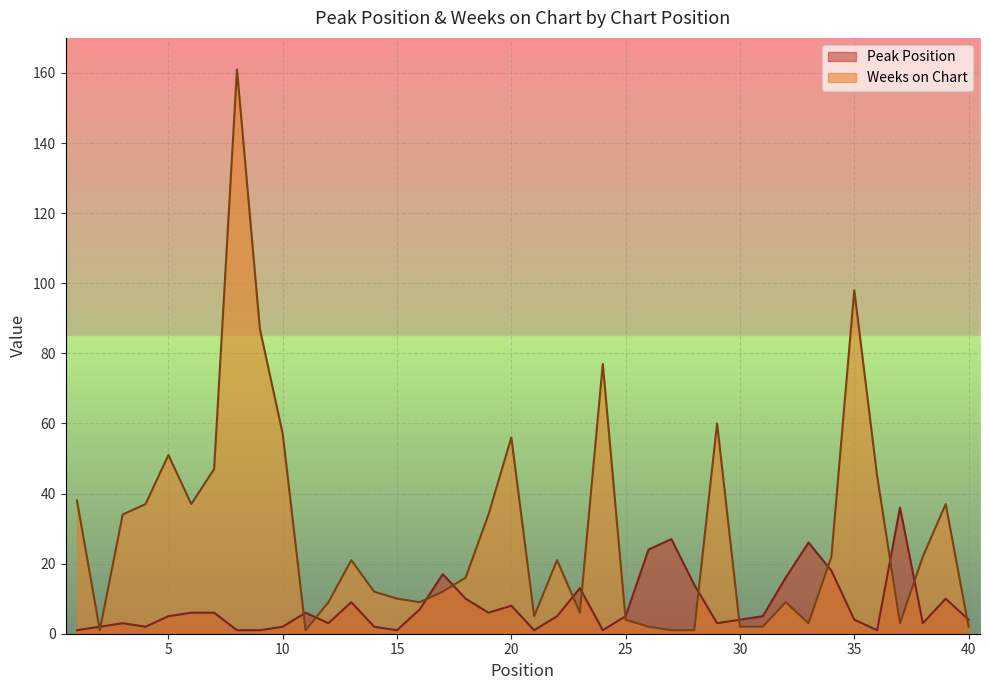

The value of Peak Position at 18 is 16. True or false?

False